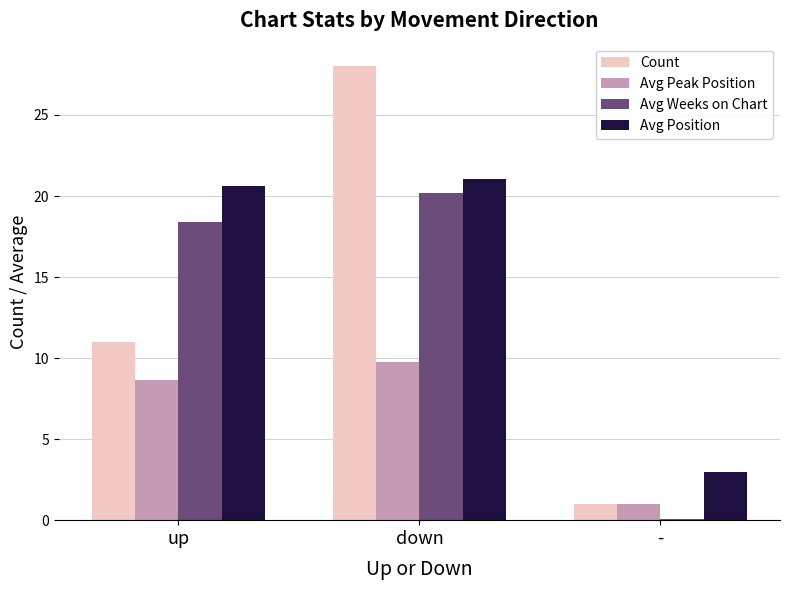

True or false: Avg Weeks on Chart has a value of 34.6 at down.

False